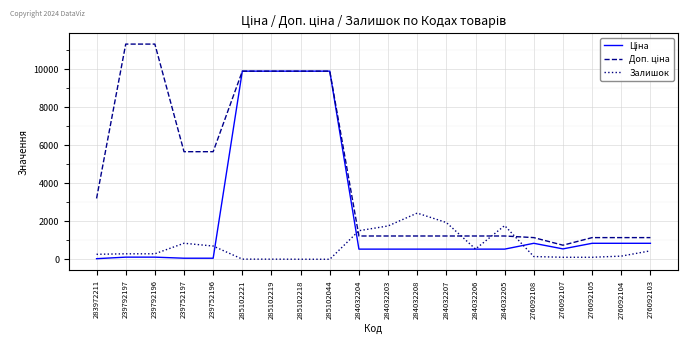

True or false: Залишок has a value of 290.0 at 239792196.

True